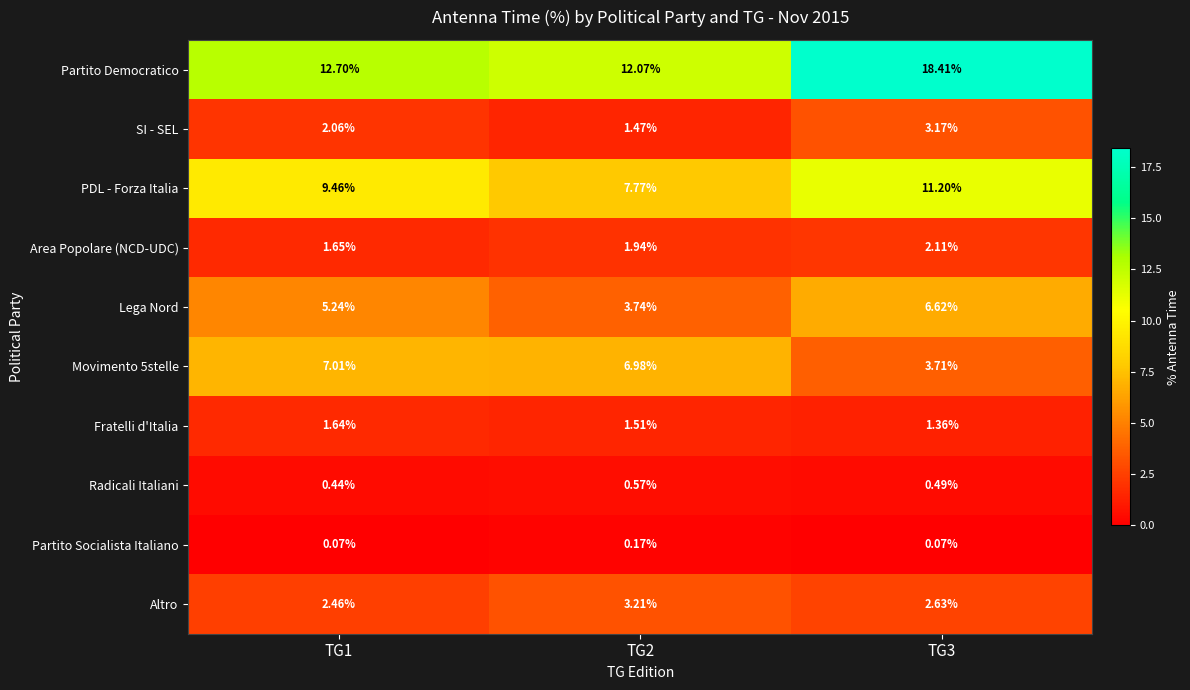

Rank the series by their maximum value, from highest to lowest.

Partito Democratico, PDL - Forza Italia, Movimento 5stelle, Lega Nord, Altro, SI - SEL, Area Popolare (NCD-UDC), Fratelli d'Italia, Radicali Italiani, Partito Socialista Italiano